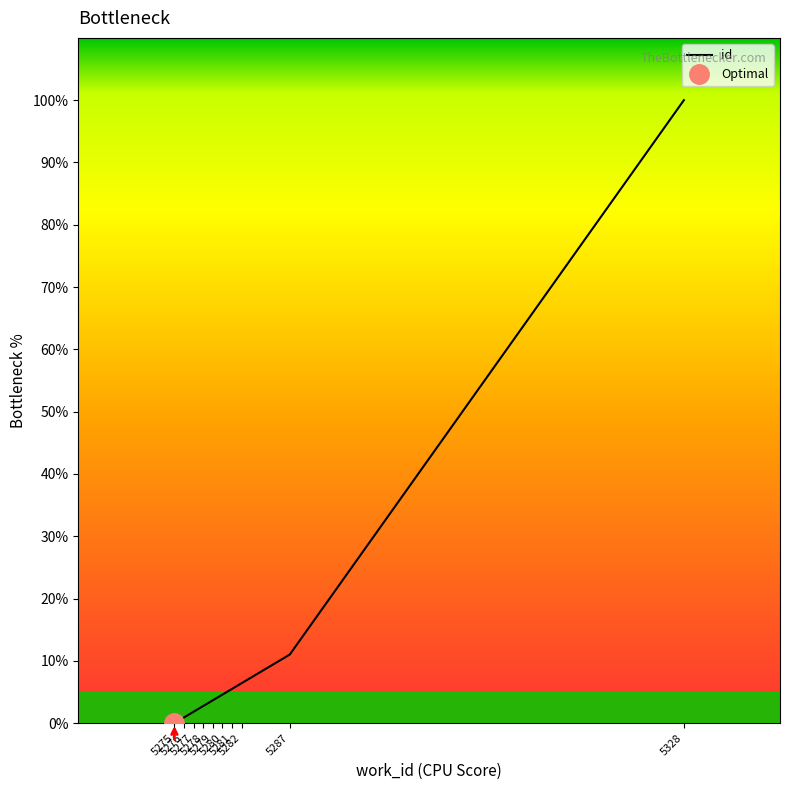

Does the chart have visible grid lines?

No